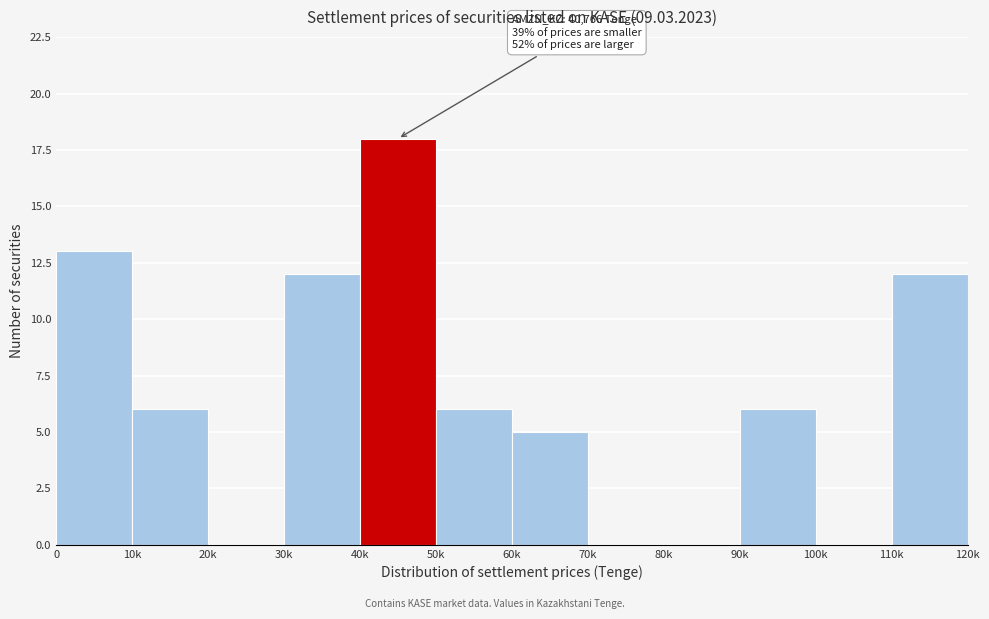

Reading left to right, list all the values displayed in this chart.

0=13	10k=6	20k=0	30k=12	40k=18	50k=6	60k=5	70k=0	80k=0	90k=6	100k=0	110k=12